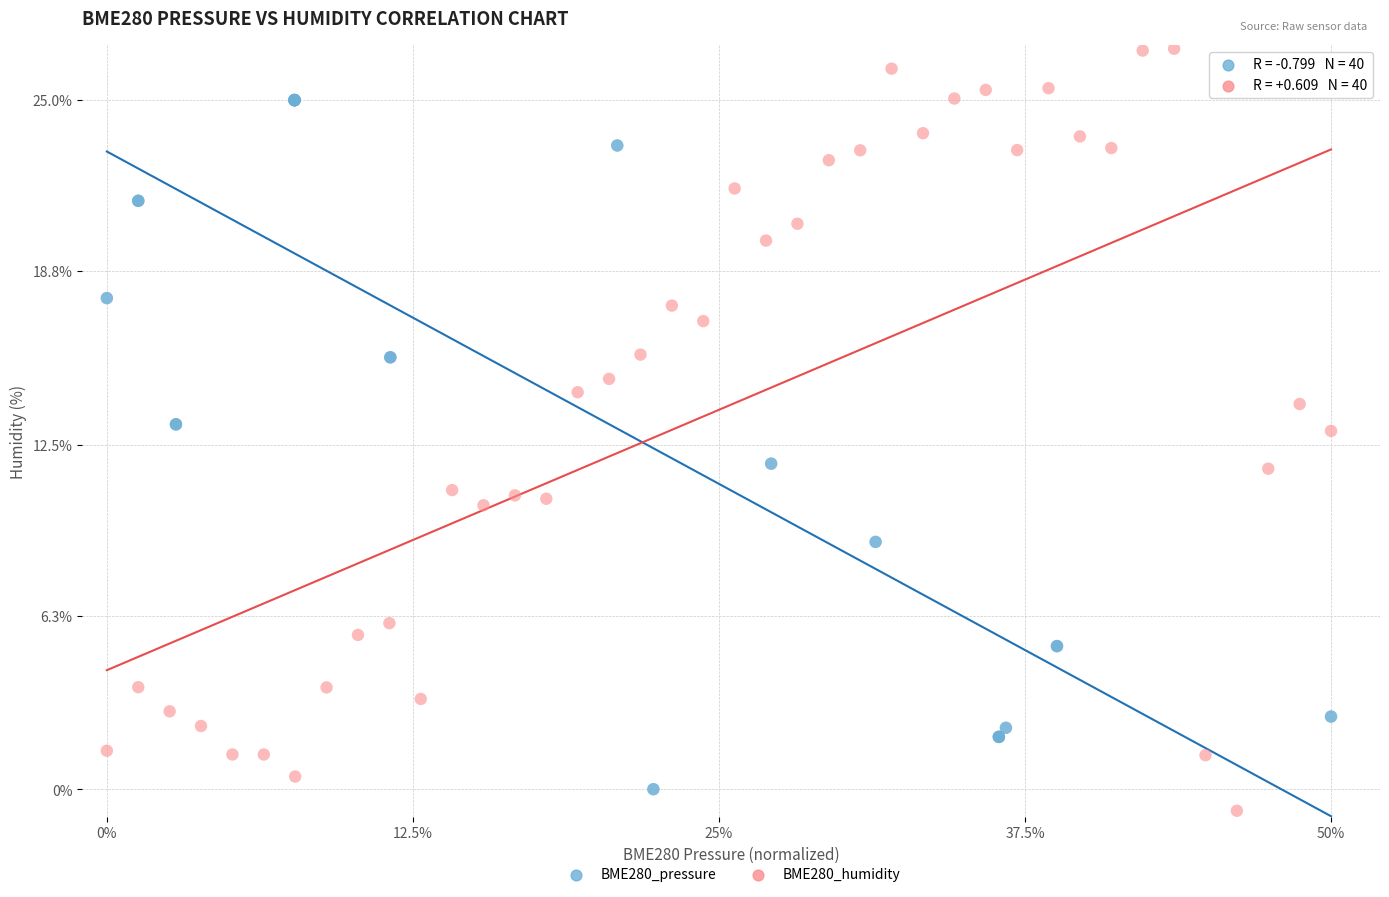

Which series reaches the maximum Y coordinate?

BME280_humidity